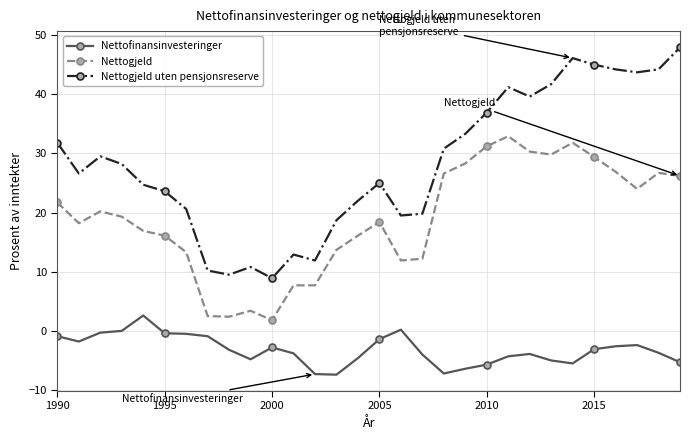

What is the value of the Nettofinansinvesteringer point at the 23rd from the left?

-3.9